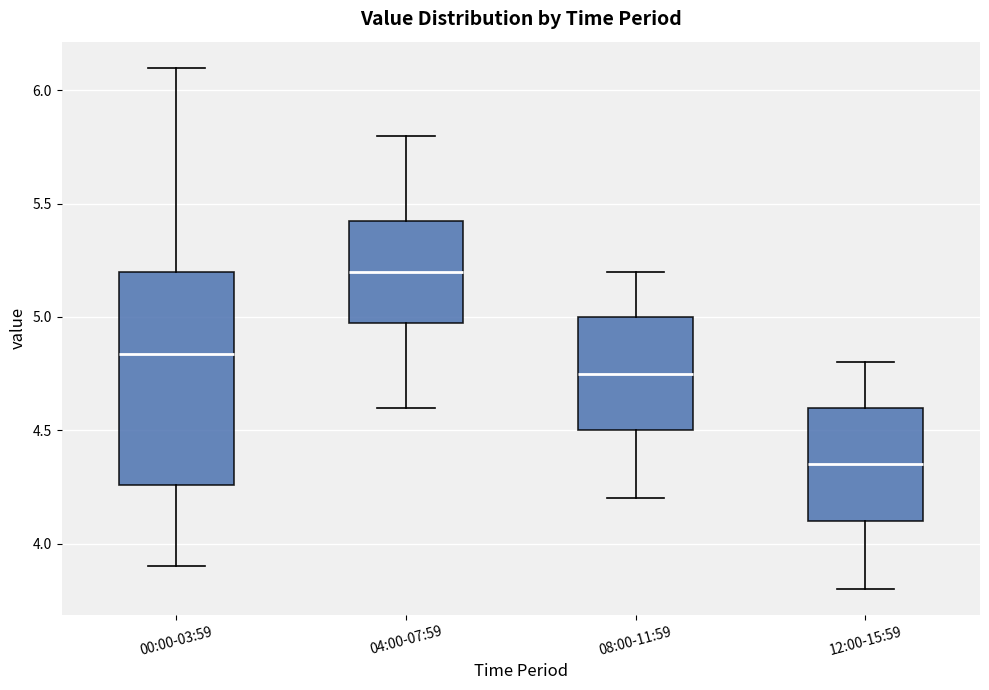

Comparing the boxes themselves (not the whiskers), which one is the tallest?

00:00-03:59